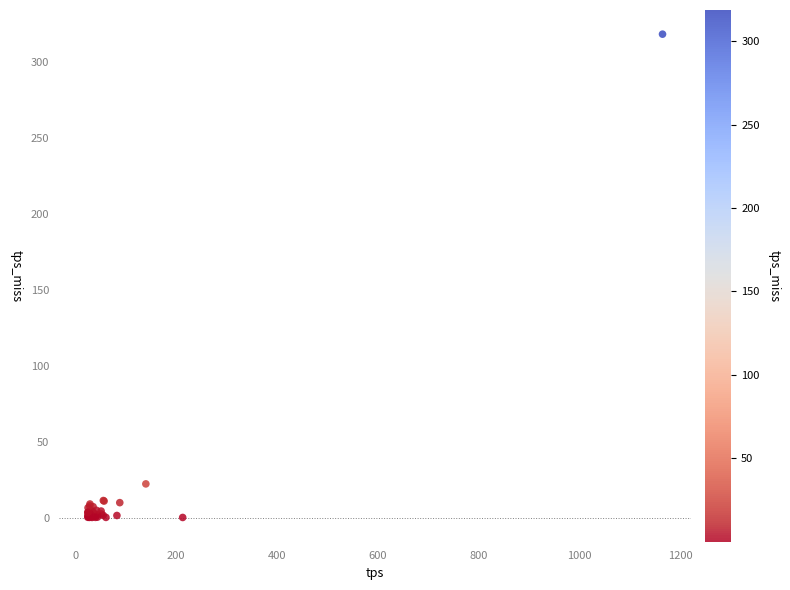

What Y value in the scatter plot is closest to 159?

22.2